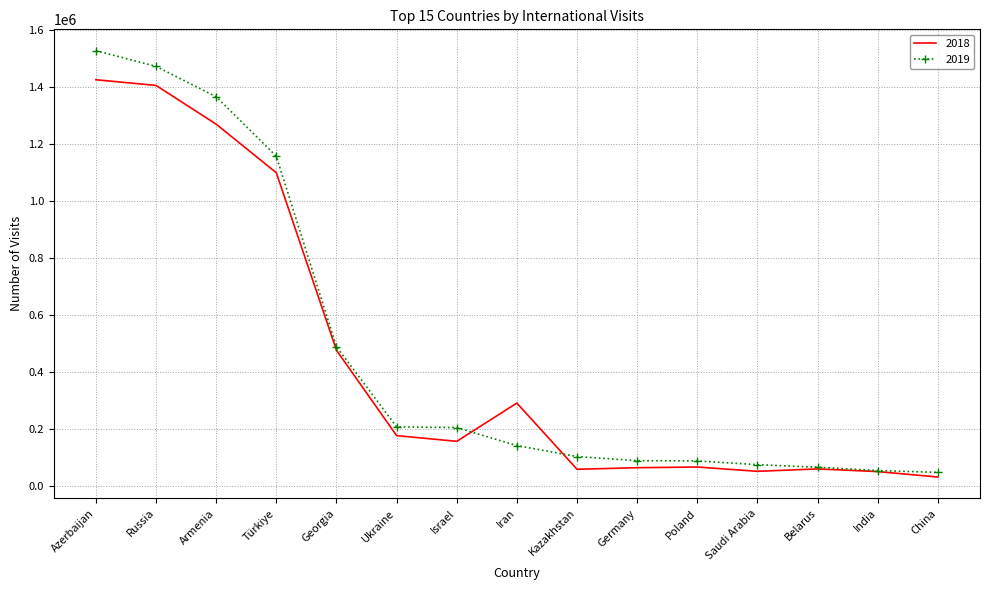

What is the maximum value for 2018?

1424610